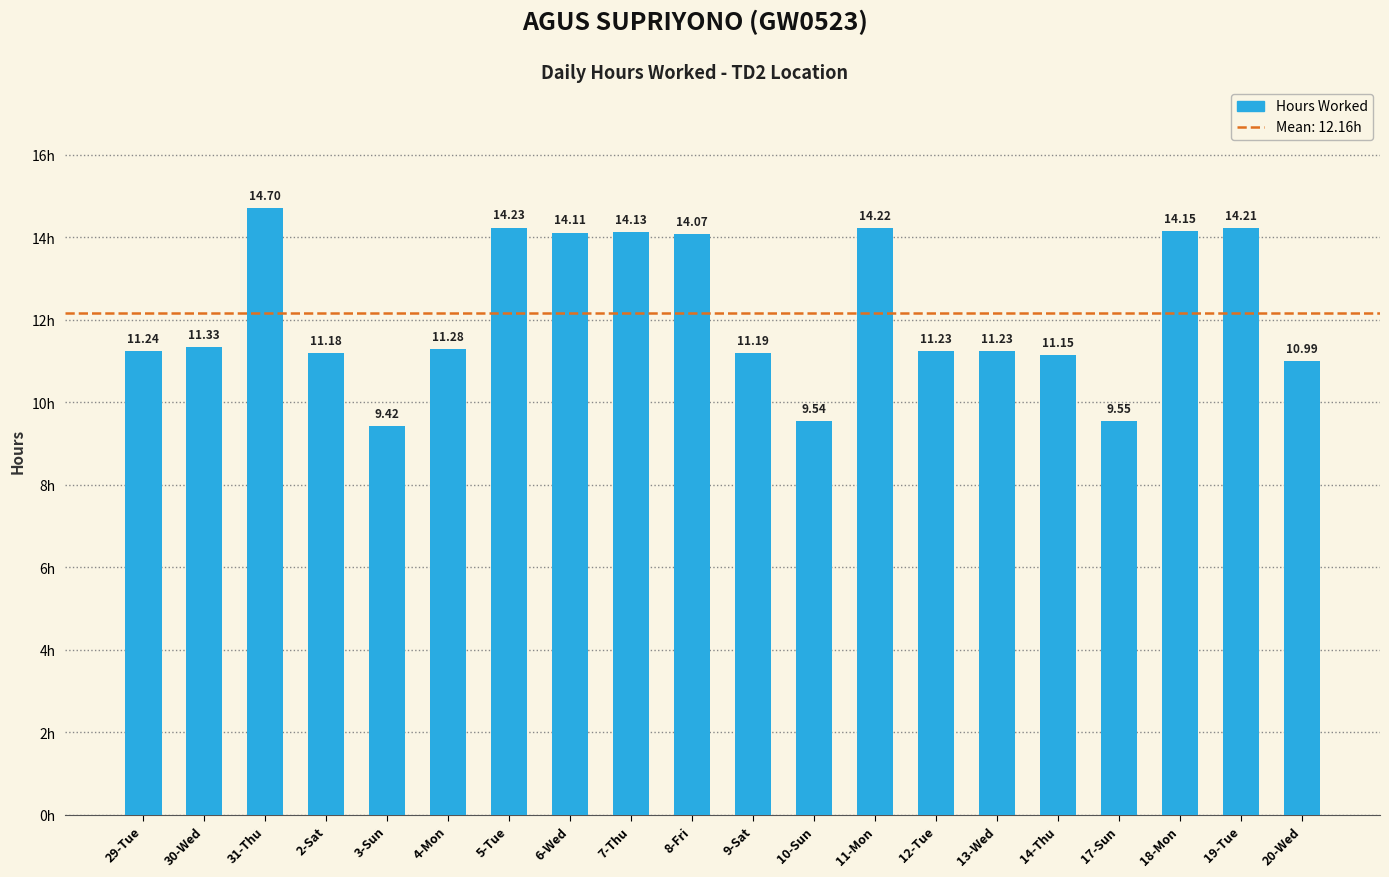

What is the average value?

12.2